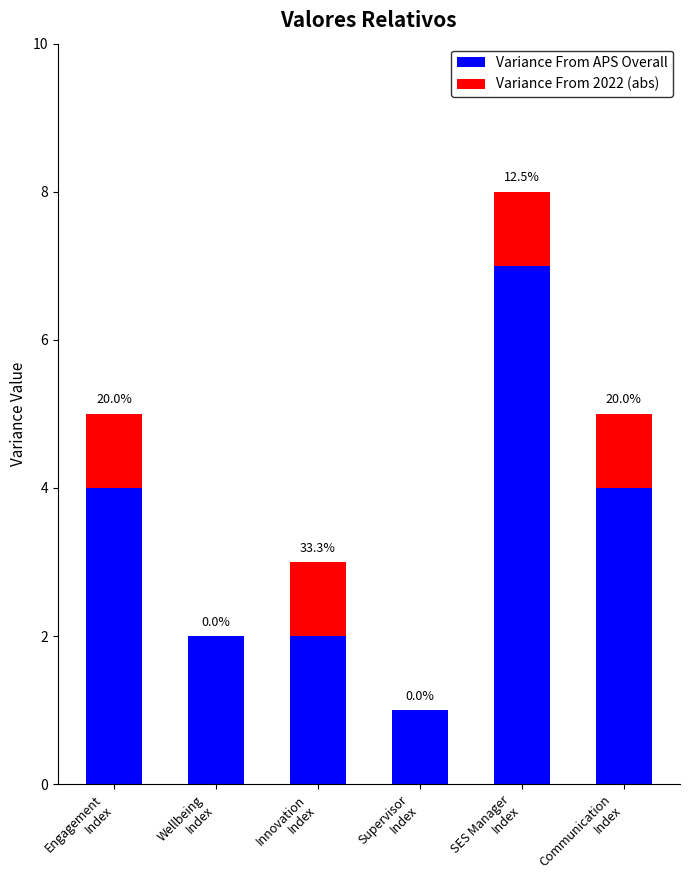

Does the chart contain stacked bars?

Yes